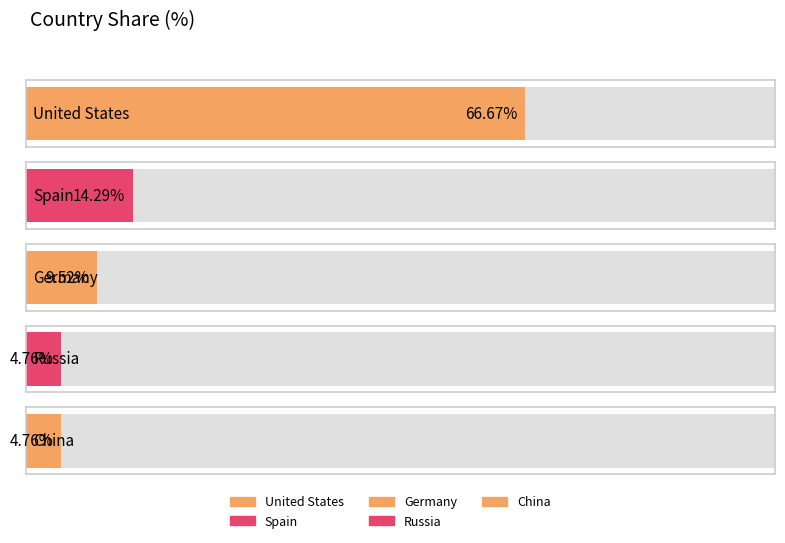

What is the minimum value shown in the chart?

4.8